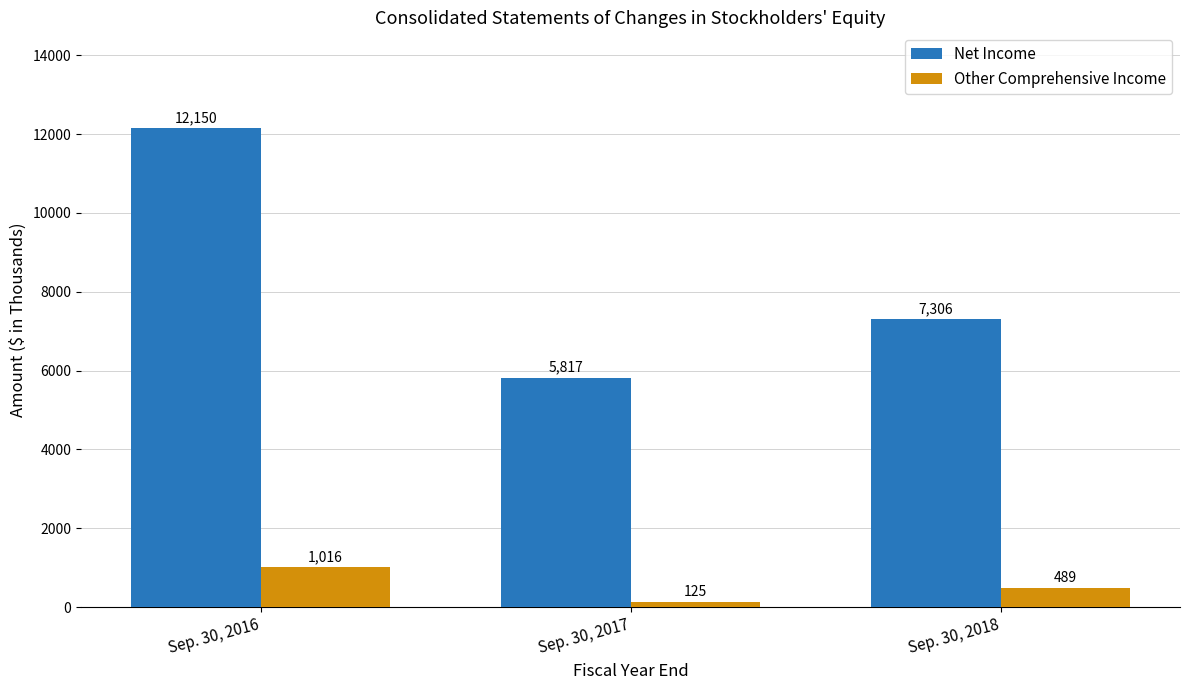

At which label is Net Income closest to 8983?

Sep. 30, 2018